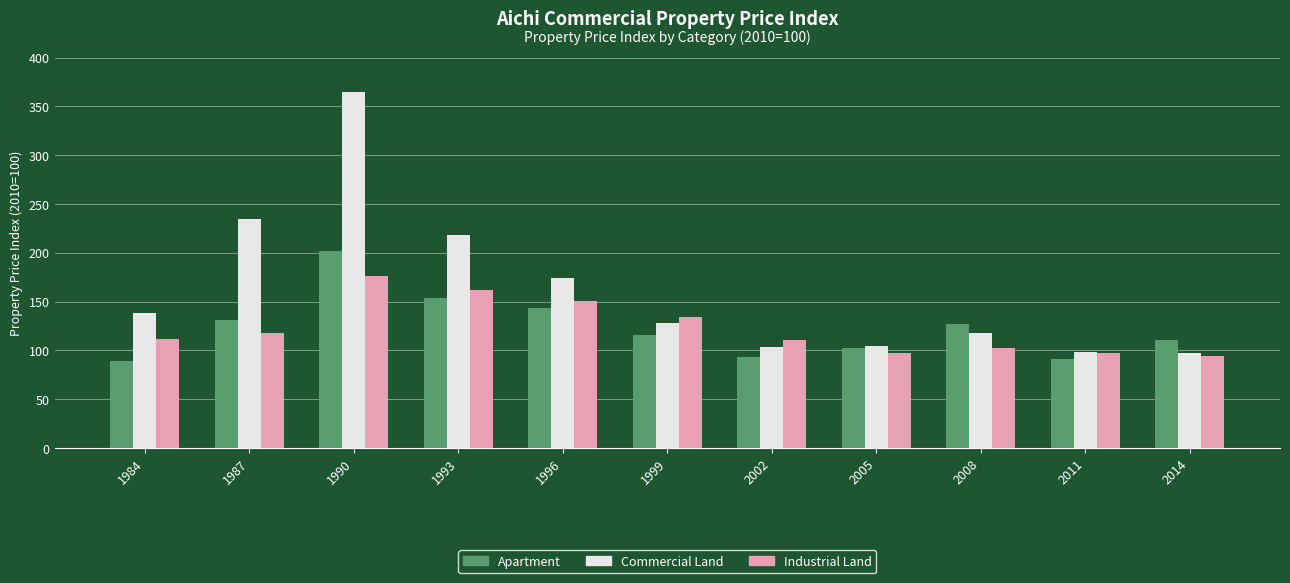

Is the value of Commercial Land at 1996 greater than the value of Apartment at 1987?

Yes